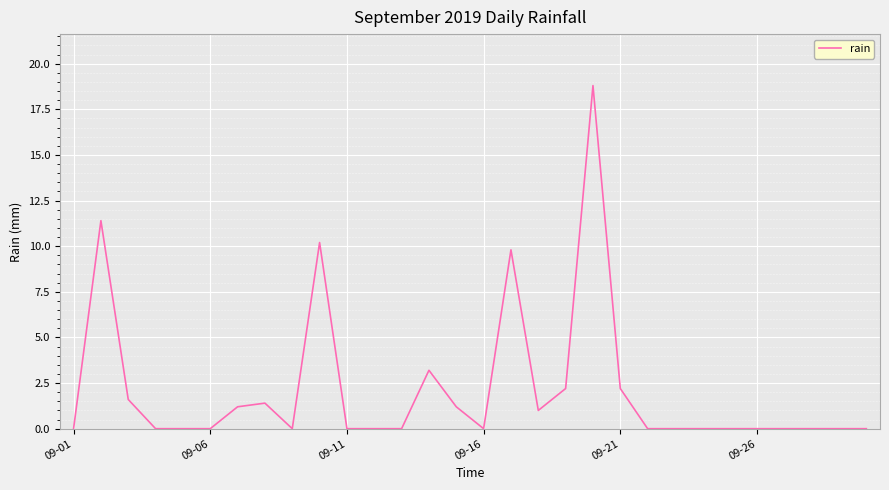

What is the greatest value displayed?

18.8